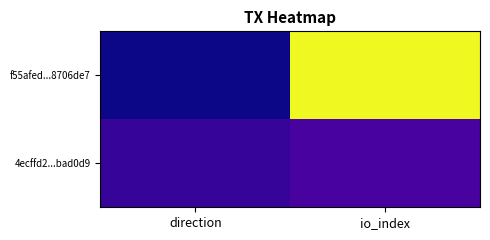

Which label corresponds to the smallest value in the chart?

direction